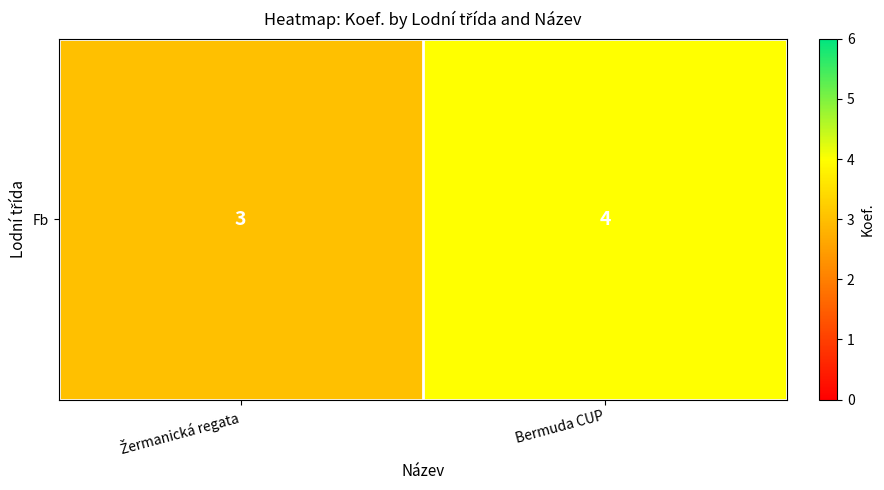

Approximately how many times larger is the value at Žermanická regata compared to Bermuda CUP?

0.8